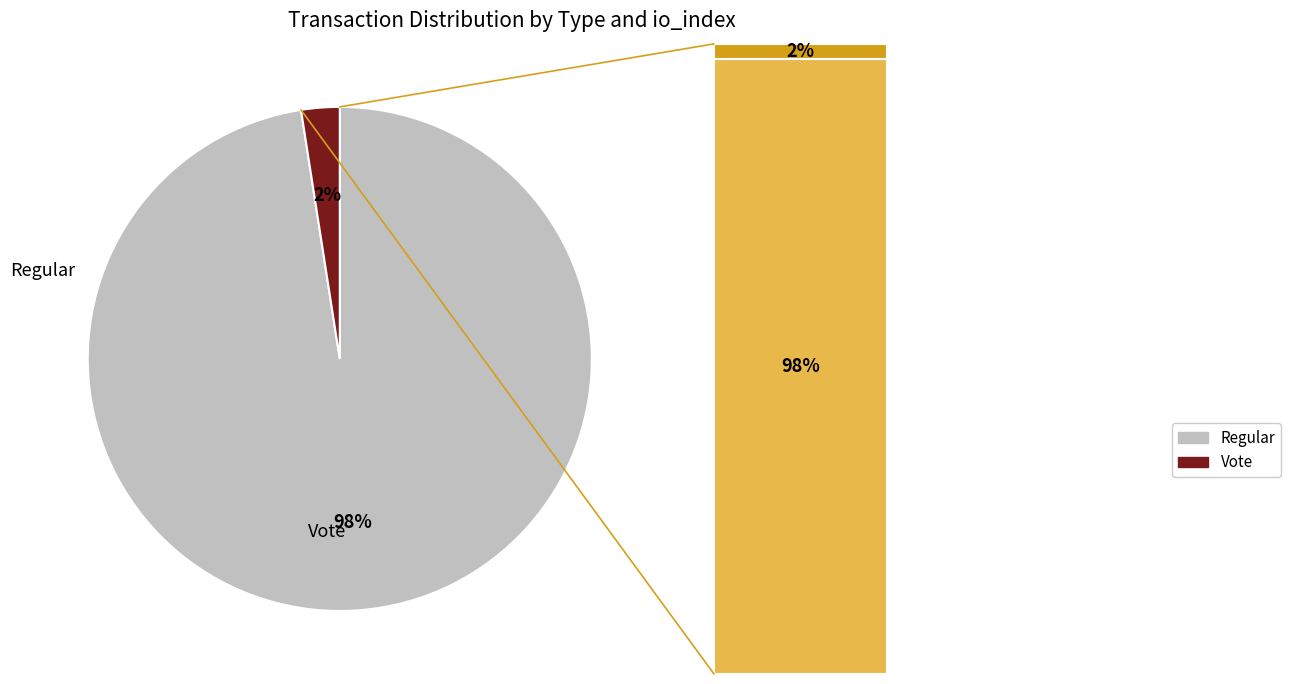

True or false: Regular accounts for 98% of the total.

True